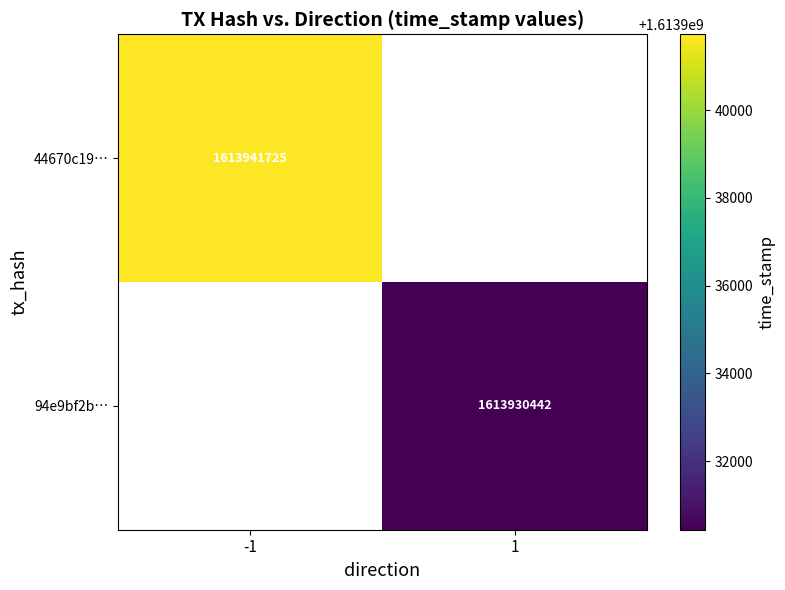

At how many categories does at least one series exceed 1613941138?

1